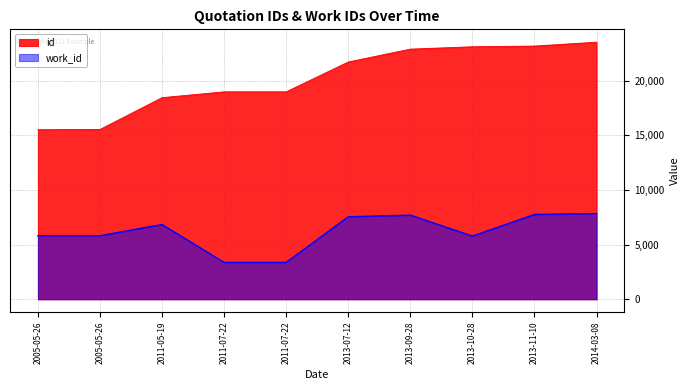

True or false: work_id has more than 1 points higher than both neighbors.

True